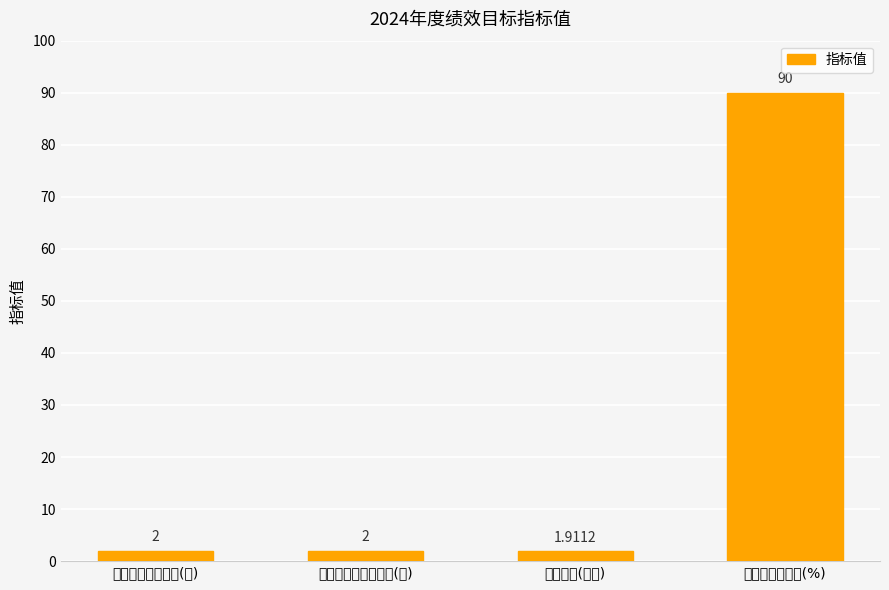

At which category does the chart reach its peak across all series?

中标企业满意度(%)